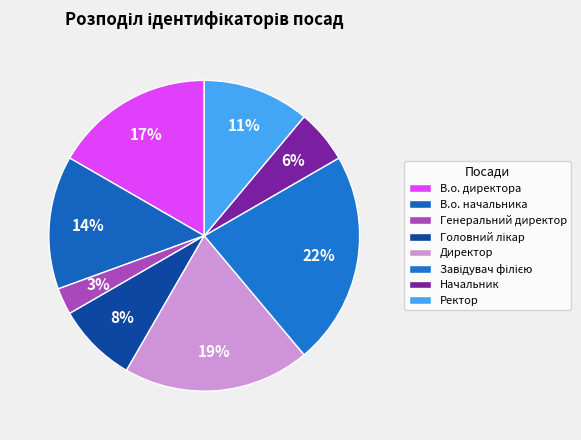

Is there a majority slice in this chart?

No